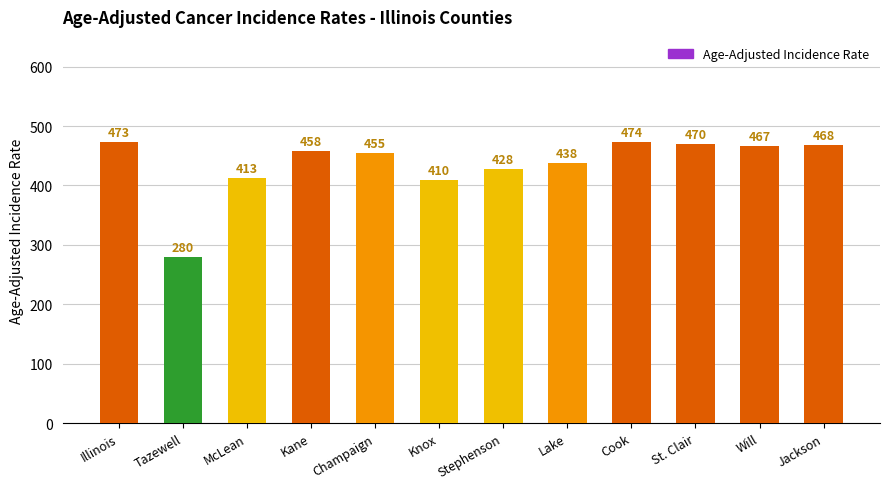

The value at Tazewell is 279.6. True or false?

True